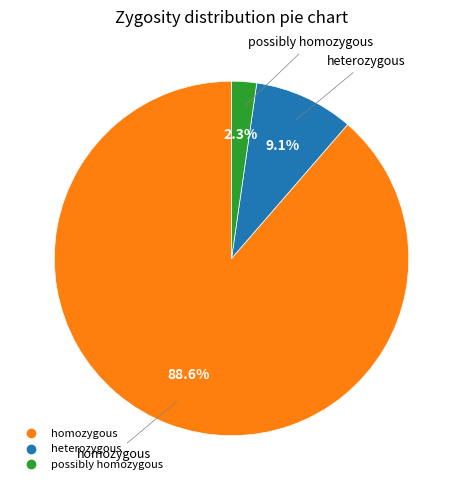

Does any single category account for the majority?

Yes